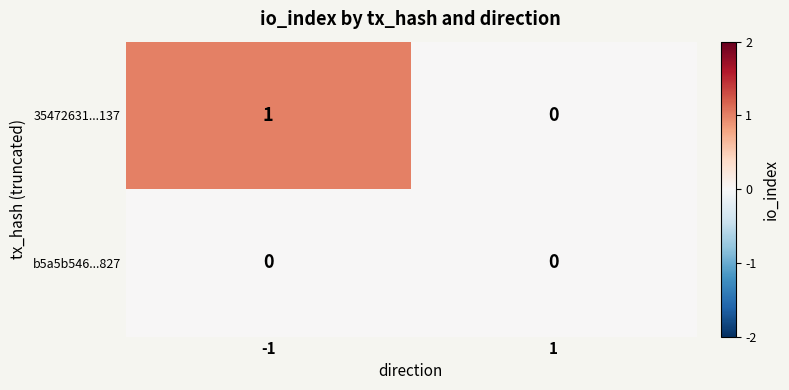

Which series changed the most between -1 and 1?

35472631...137